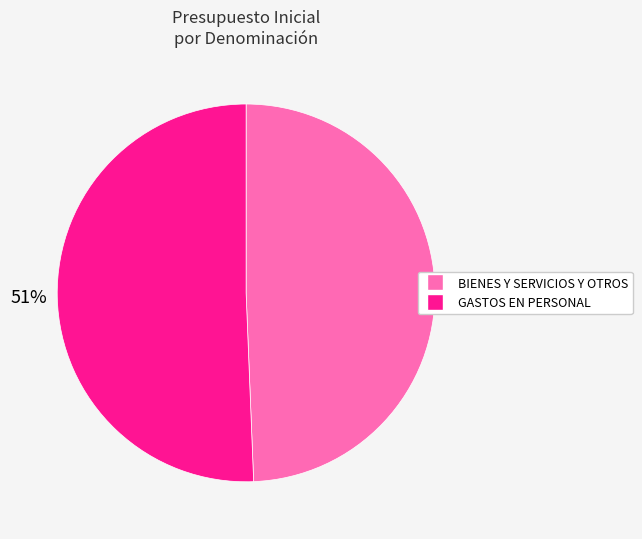

Is there a majority slice in this chart?

Yes